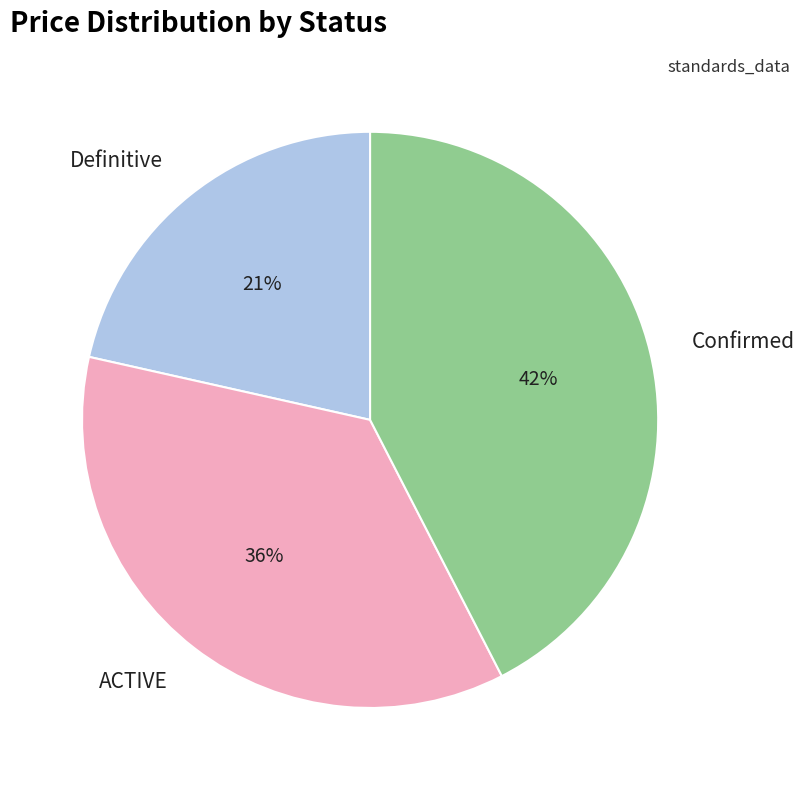

What is the smallest slice in the pie chart?

Definitive